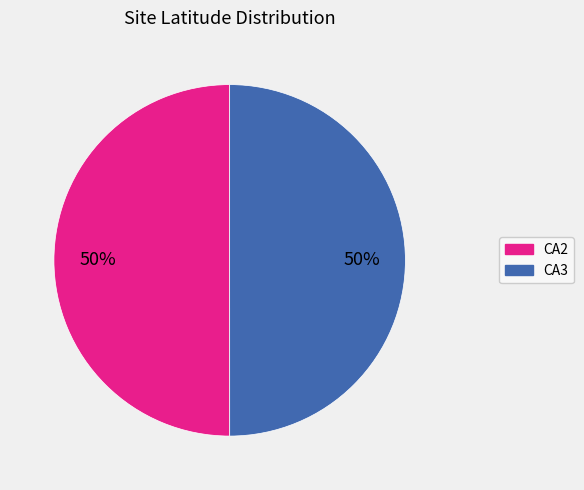

Combined, do CA3 and CA2 account for over 50%?

Yes